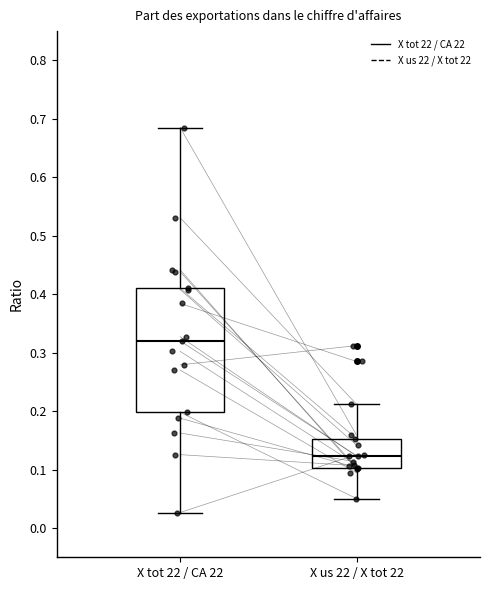

Reading left to right, read every box against the y-axis: the position of its median line, the range the box covers, and the ends of its whiskers. The values are not printed on the chart, so give them approximately, as read against the axis.

X tot 22 / CA 22: median 0.32, box 0.20 to 0.41, whiskers 0.03 to 0.69
X us 22 / X tot 22: median 0.12, box 0.10 to 0.15, whiskers 0.05 to 0.21